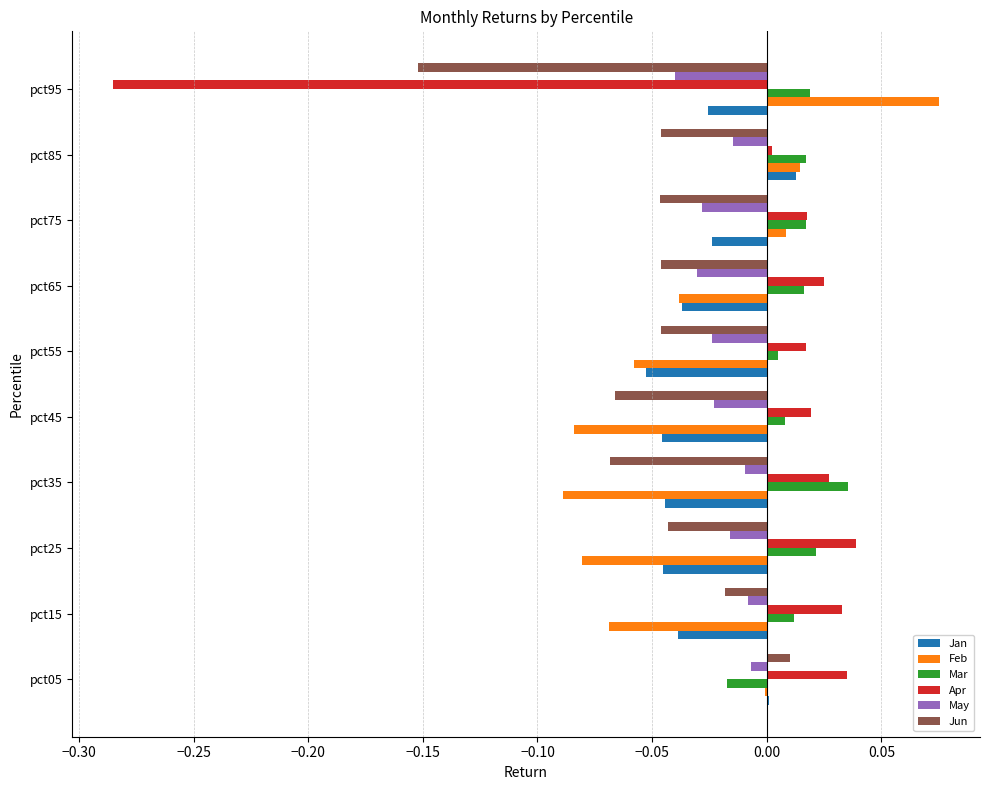

How many positive values does the Jun series have?

1